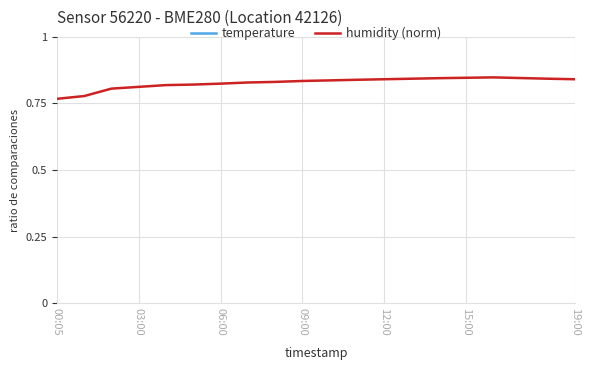

Rank the series by their average value, from highest to lowest.

temperature, humidity (norm)